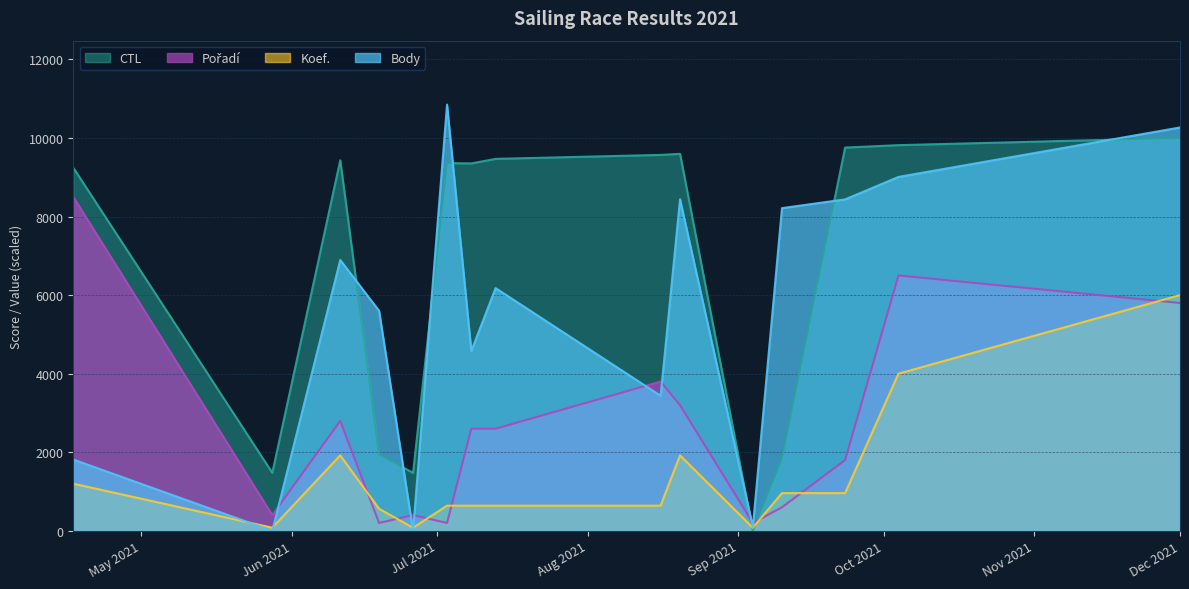

Which series has the largest total across all categories?

CTL